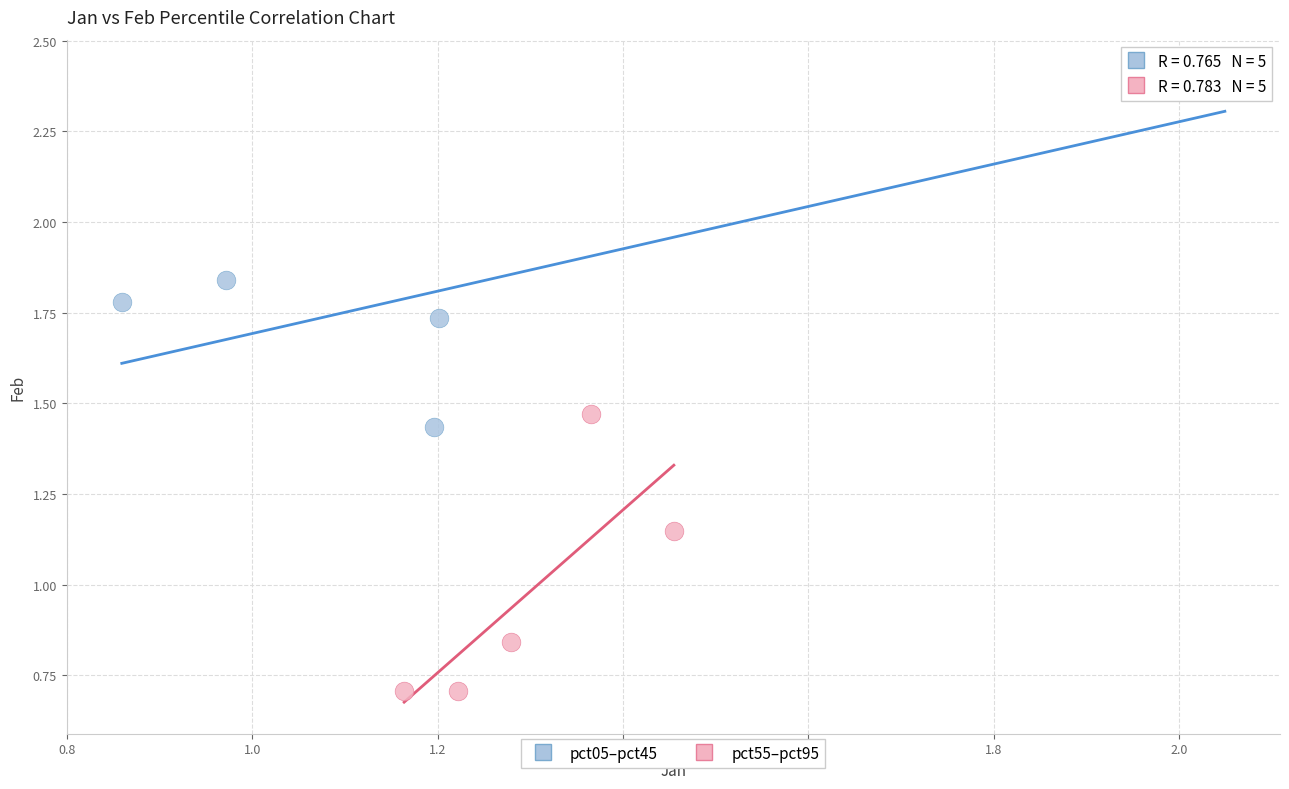

What are all the series names shown in the legend?

pct05–pct45, pct55–pct95